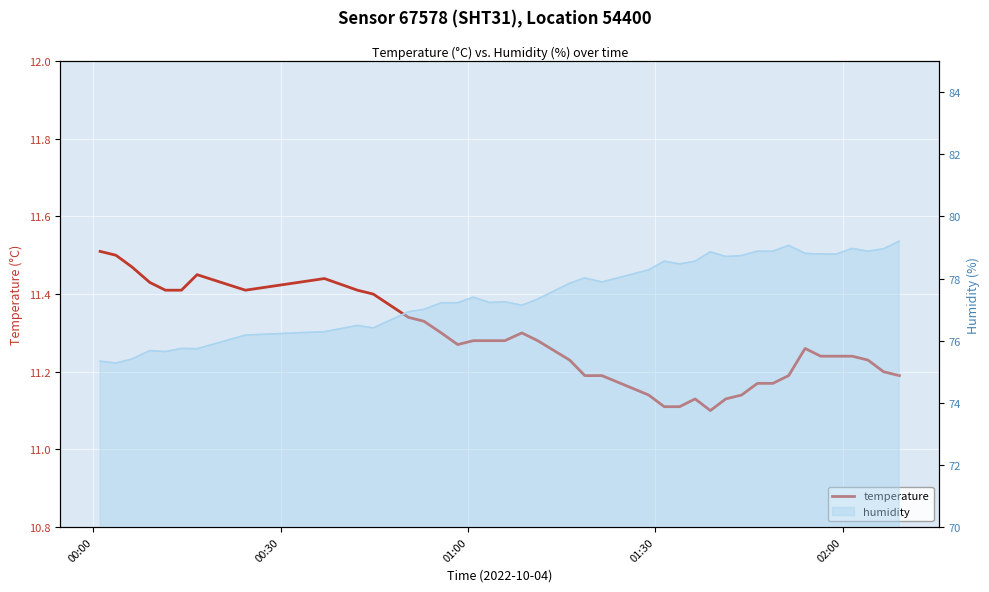

What is the difference between the second highest and minimum values?

0.4